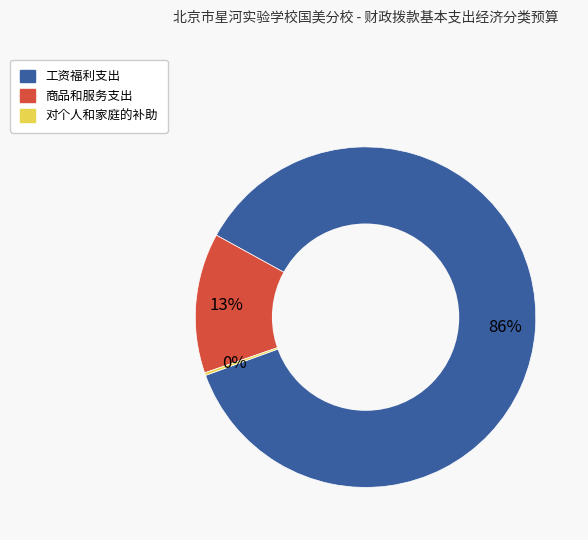

What is the ratio of the value at 商品和服务支出 to the value at 工资福利支出?

0.2